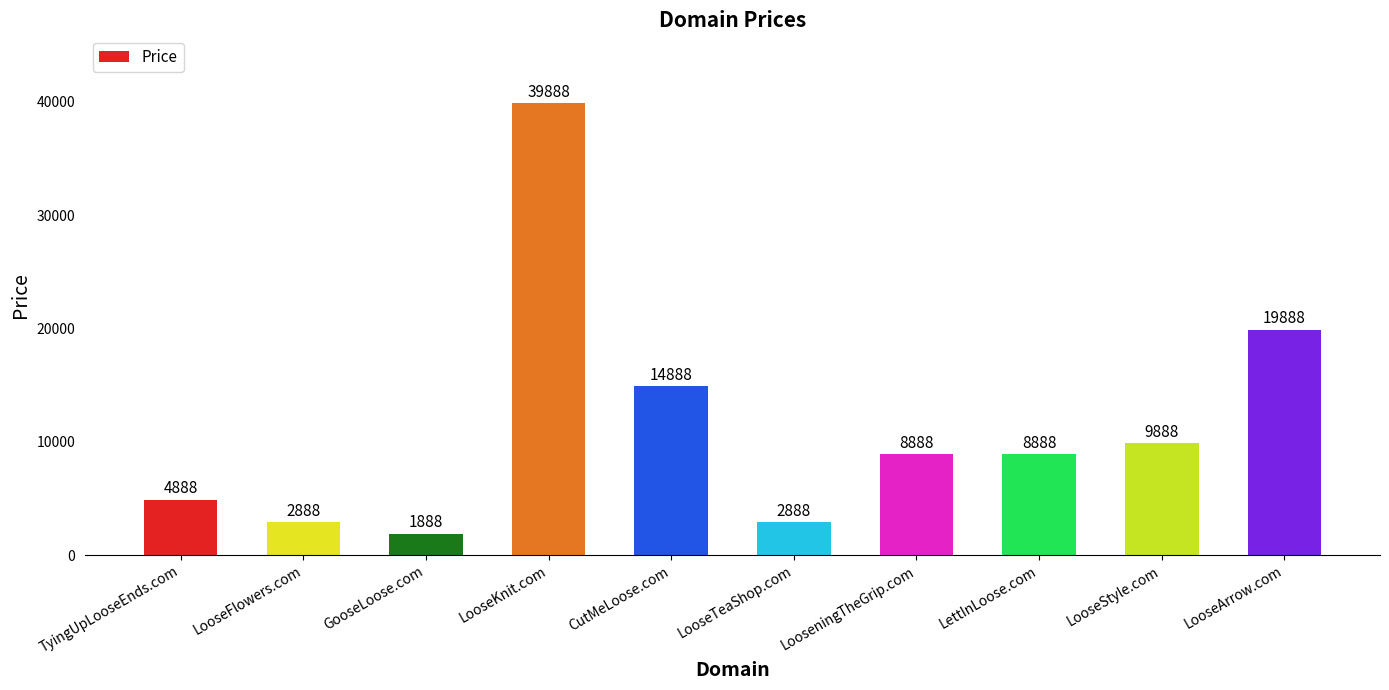

Count the number of categories in the chart.

10